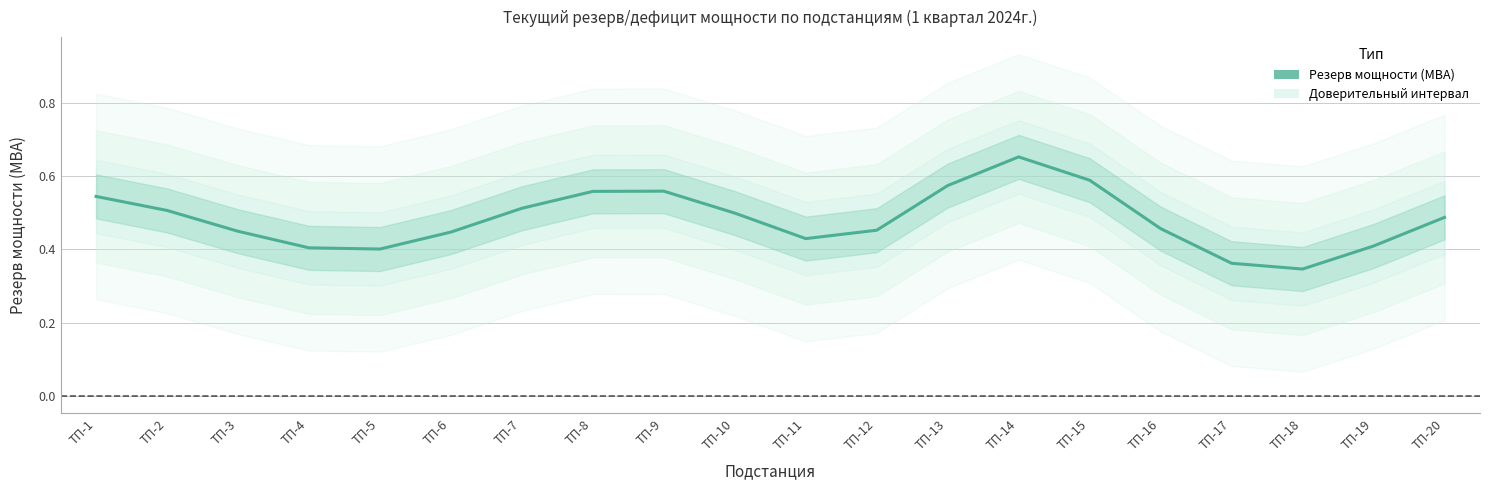

What is the value of the 18th point from the left?

0.3